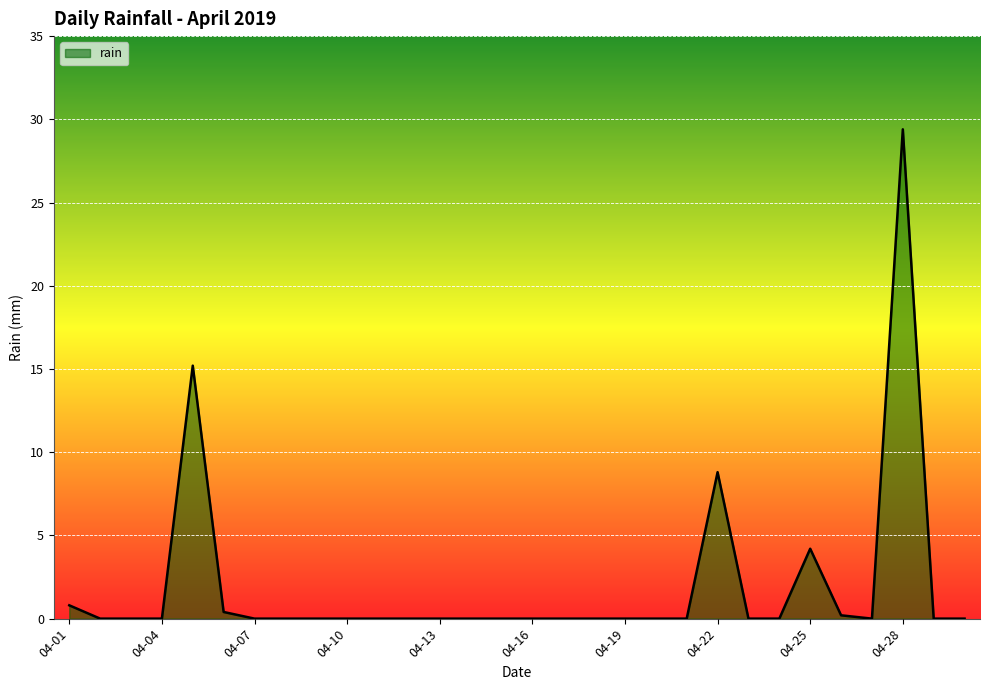

Reading right to left, extract all data points from this chart.

0.0	0.0	29.4	0.0	0.2	4.2	0.0	0.0	8.8	0.0	0.0	0.0	0.0	0.0	0.0	0.0	0.0	0.0	0.0	0.0	0.0	0.0	0.0	0.0	0.4	15.2	0.0	0.0	0.0	0.8